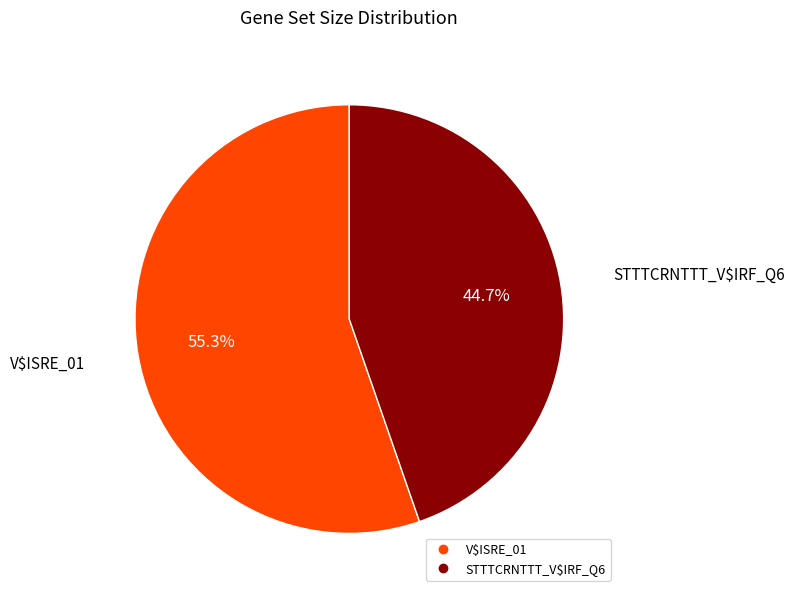

The STTTCRNTTT_V$IRF_Q6 slice represents 45% of the pie. True or false?

True